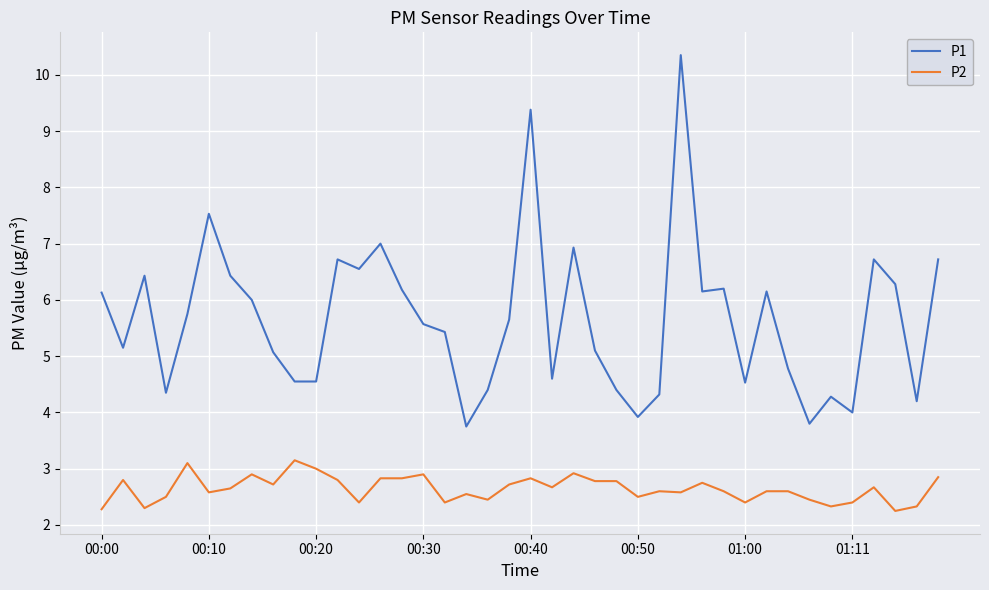

True or false: P1 has more than 1 interior local peaks.

True